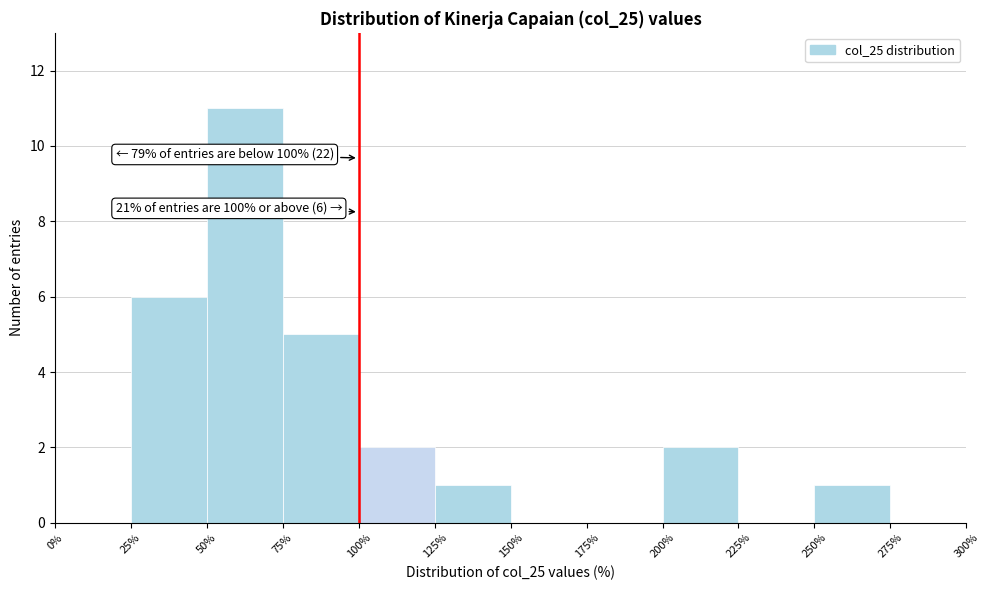

Which range on the x-axis has the tallest bar?

50% to 75%